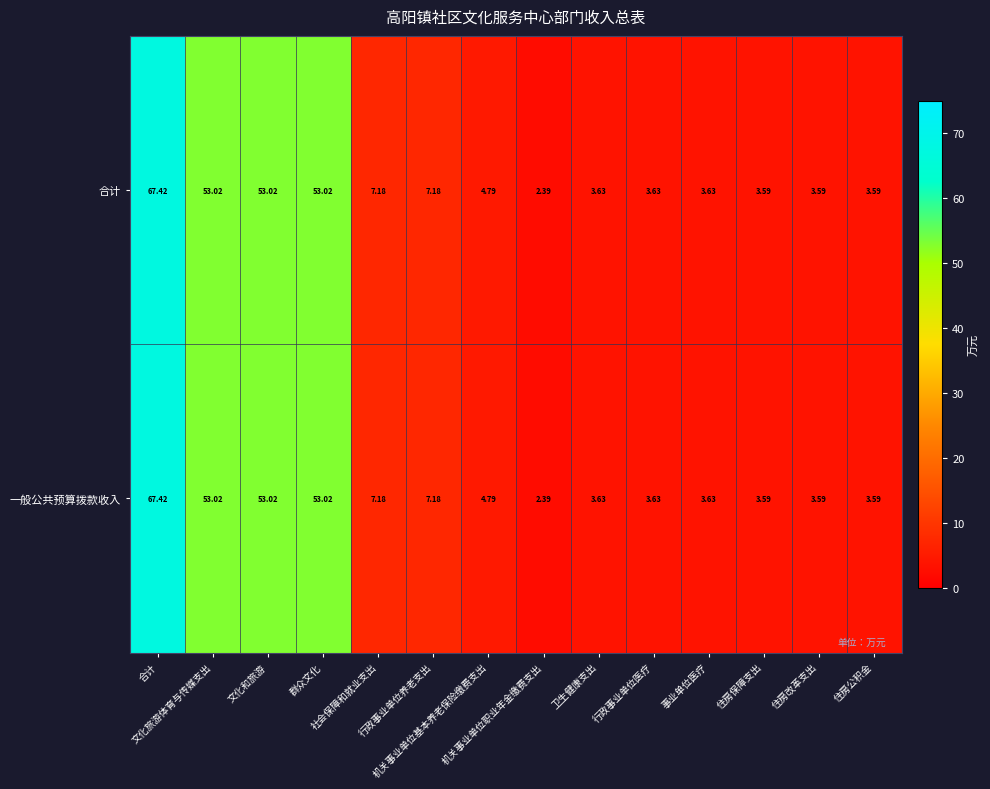

What is the minimum value shown in the chart?

2.4